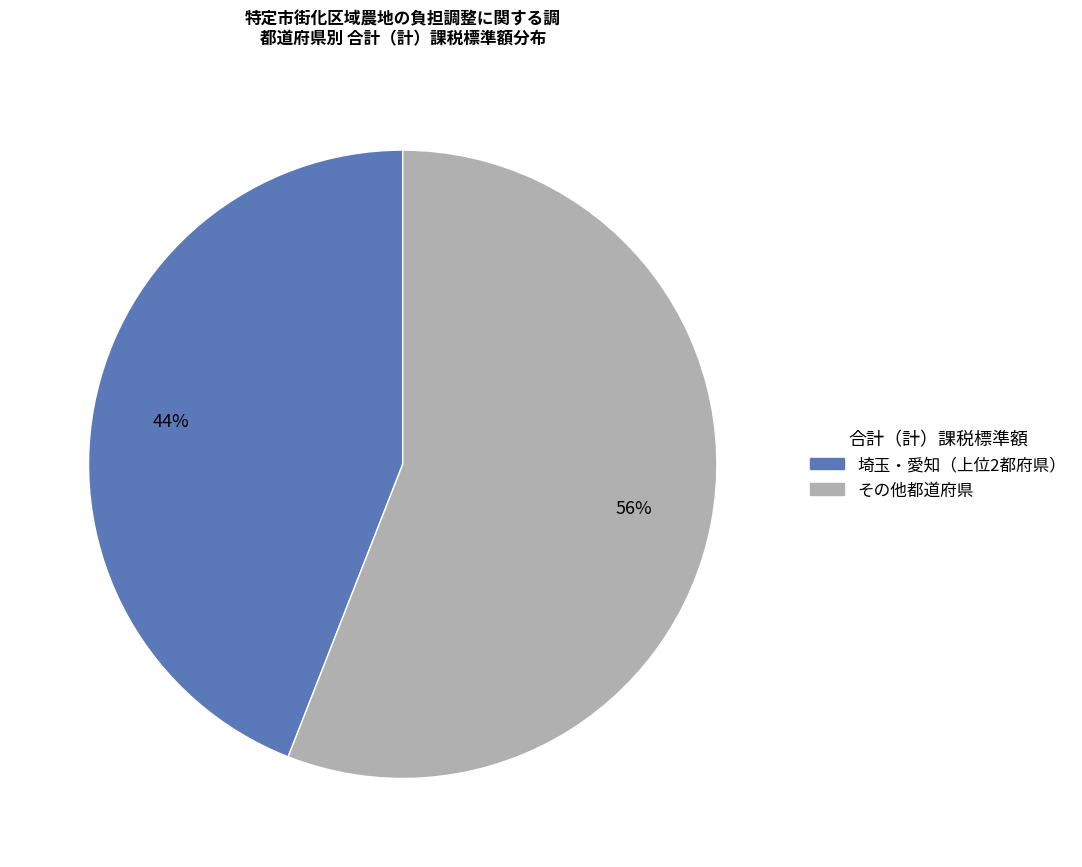

To the nearest percent, what is the difference between the largest and smallest slice percentages?

12%